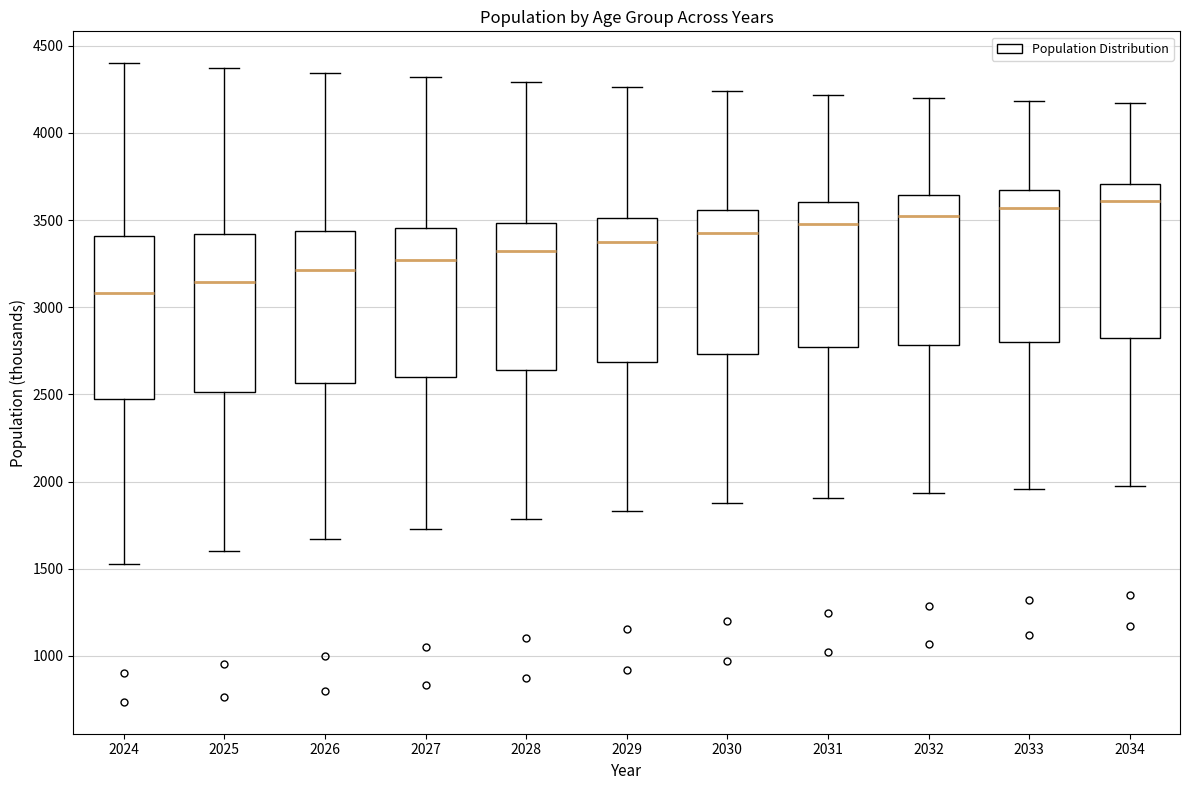

Which box has the lowest median line?

2024